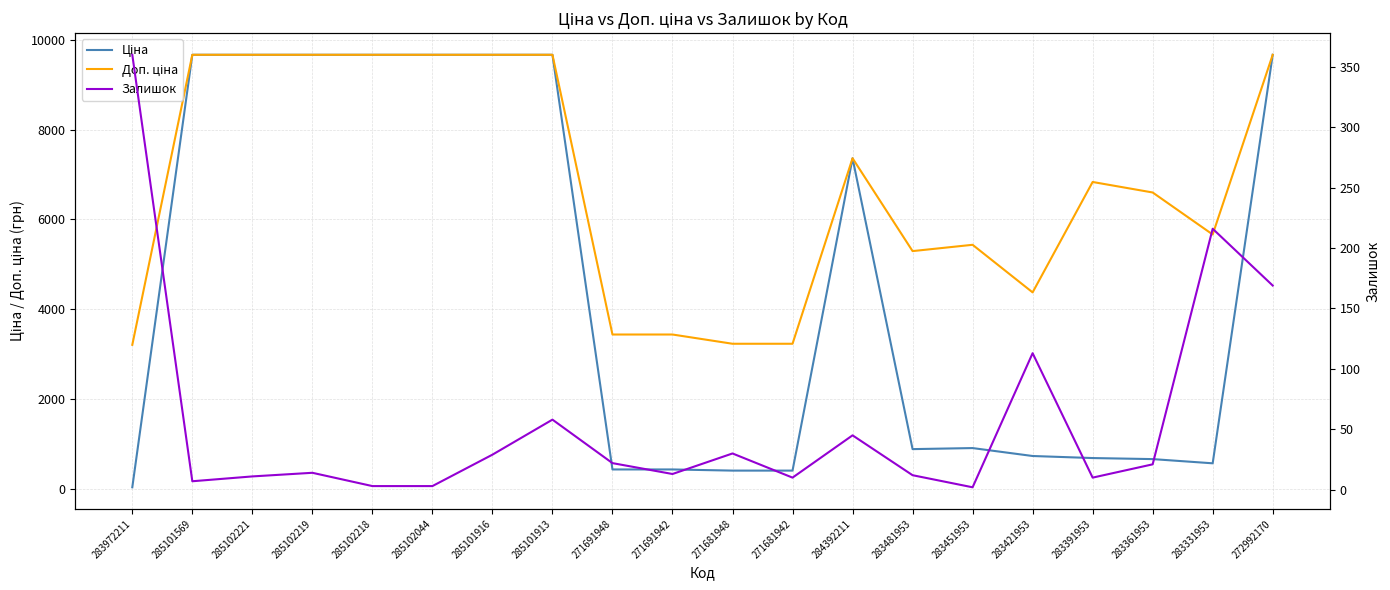

True or false: Залишок and Доп. ціна cross at least once.

False